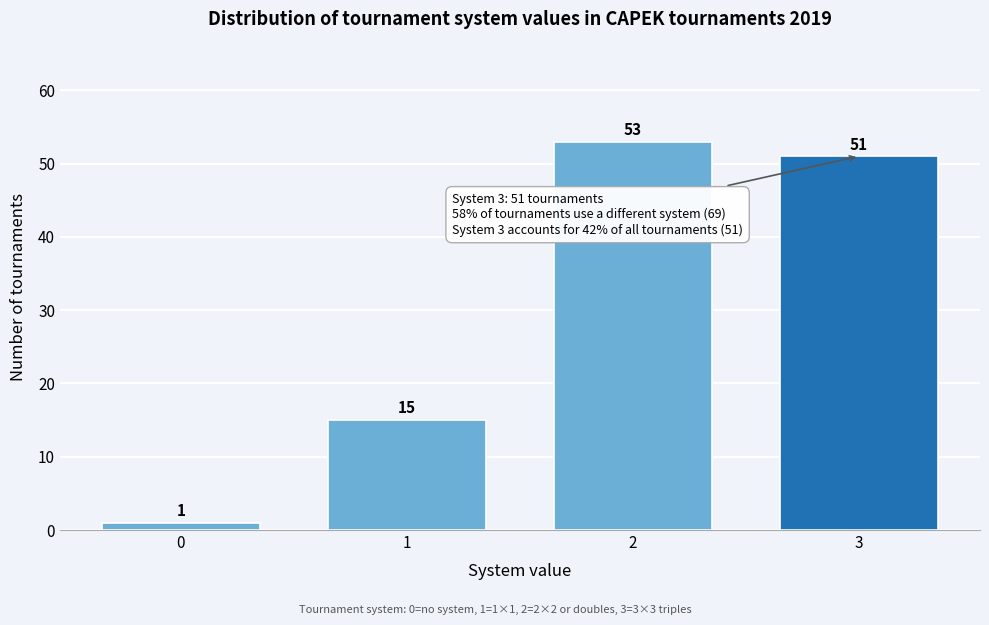

Reading left to right, extract all data points from this chart.

0=1	1=15	2=53	3=51